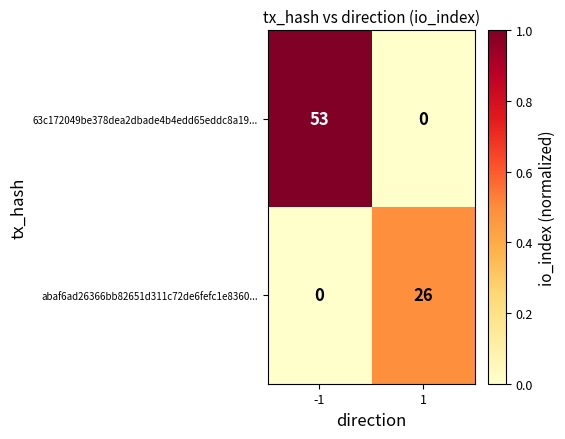

What is the average value of the abaf6ad26366bb82651d311c72de6fefc1e8360... series?

13